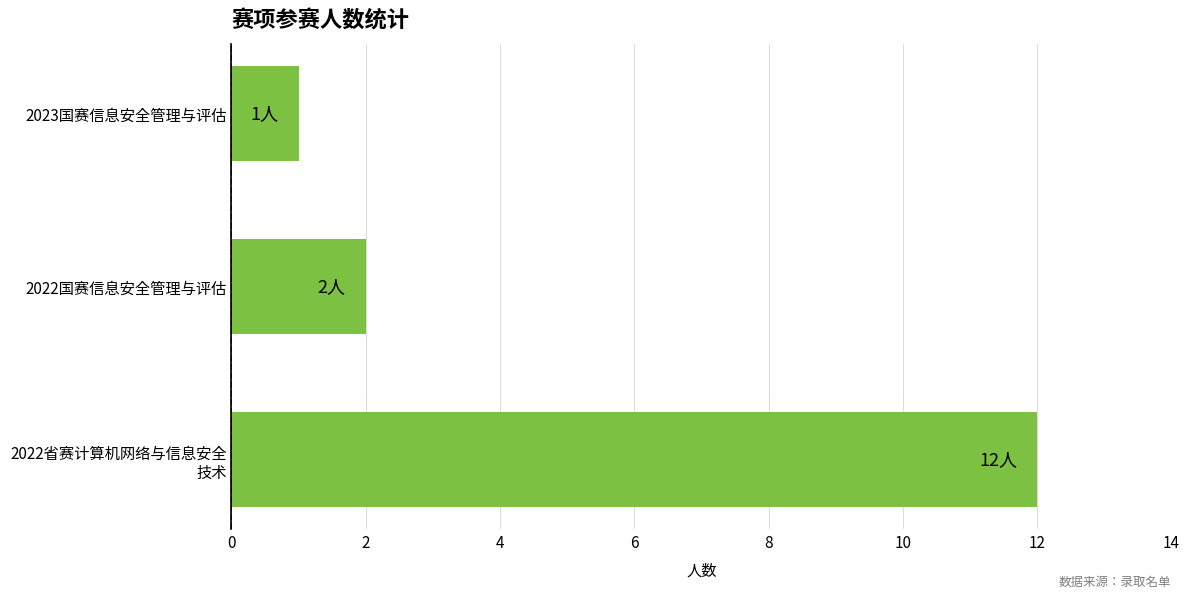

Which has a higher value, 2022国赛信息安全管理与评估 or 2023国赛信息安全管理与评估?

2022国赛信息安全管理与评估